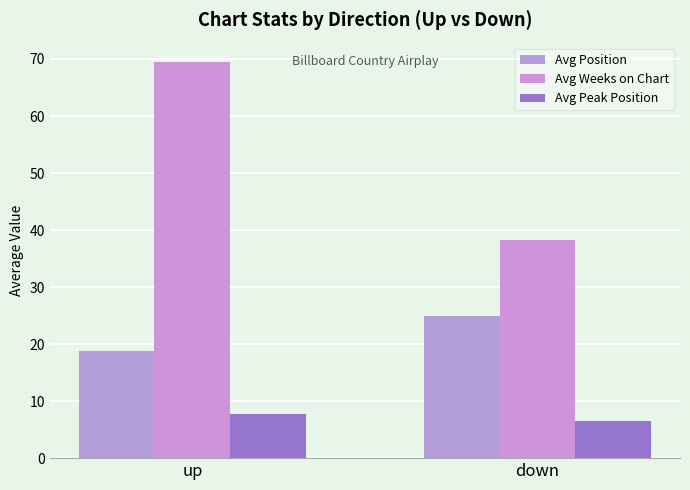

What is the minimum value shown in the chart?

6.5